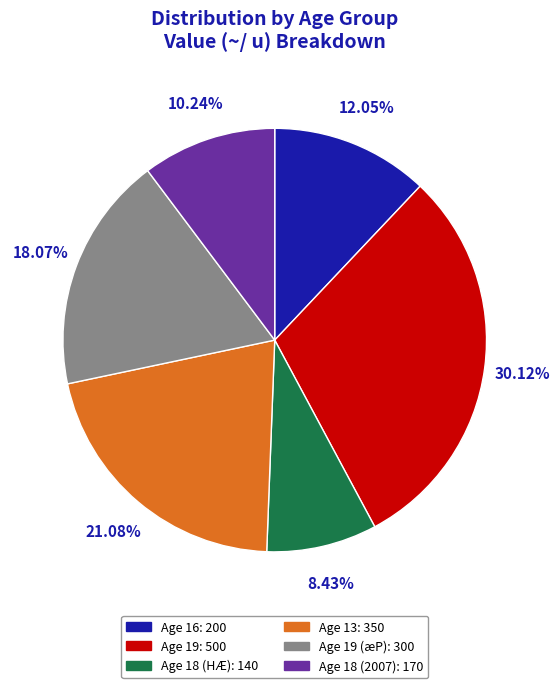

Is there any slice that represents more than half of the pie?

No